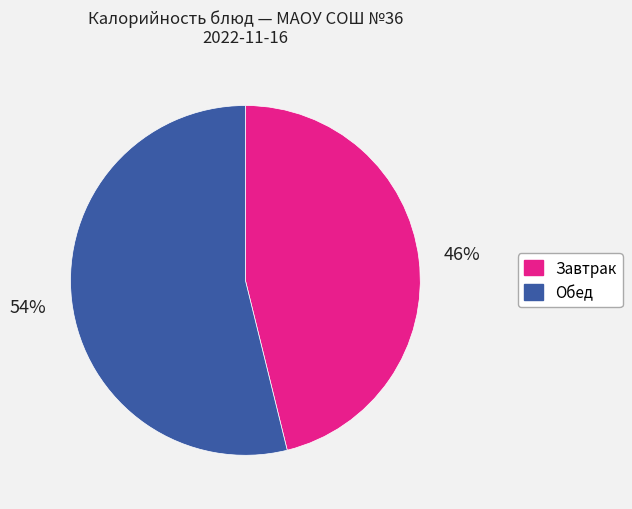

To the nearest percent, what is the difference between the largest and smallest slice percentages?

8%